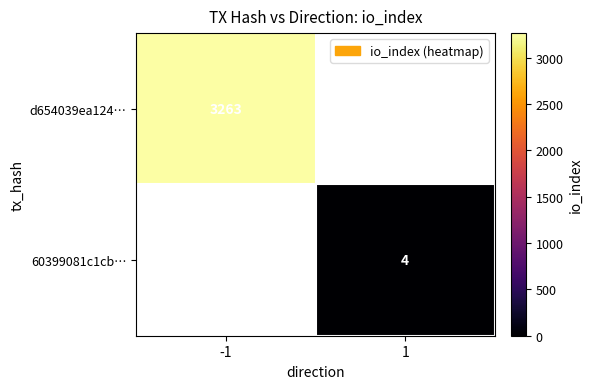

True or false: d654039ea124… has a value of 5701 at -1.

False